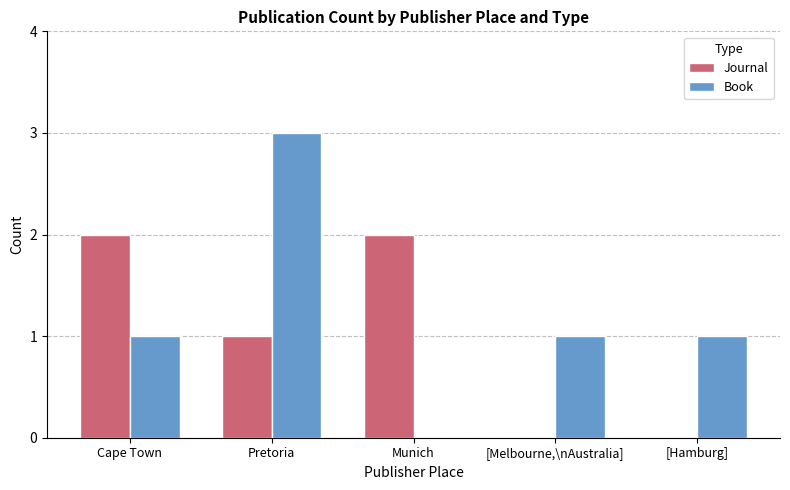

What are all the series names shown in the legend?

Journal, Book